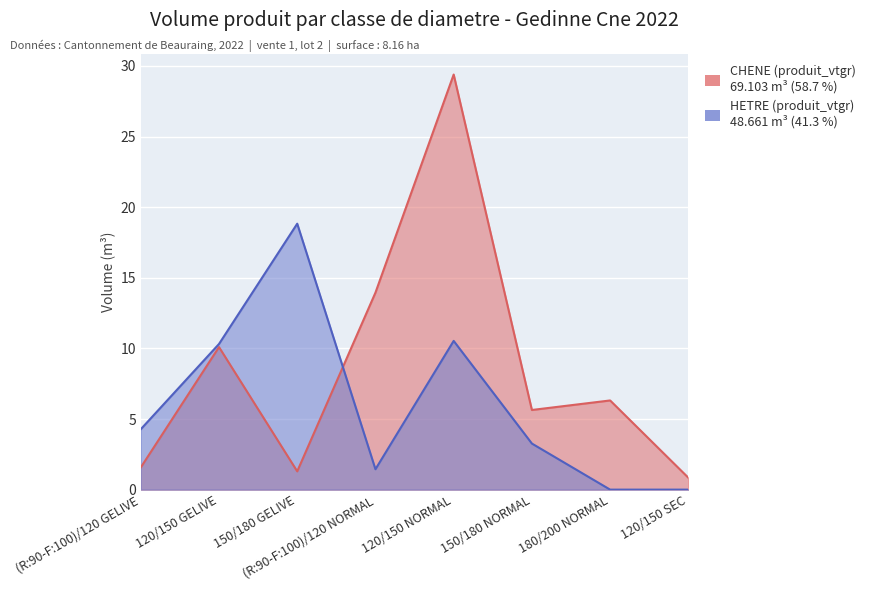

The CHENE (produit_vtgr) series shows 1.0 at (R:90-F:100)/120 GELIVE. True or false?

False